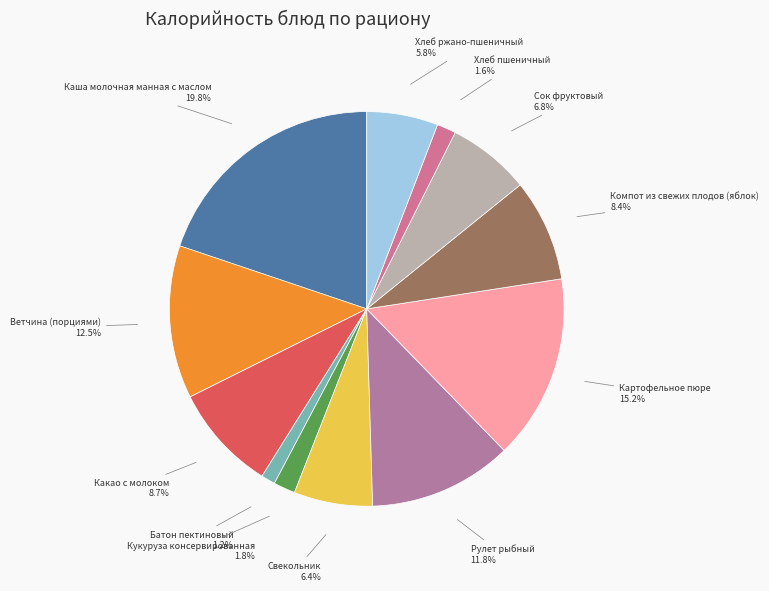

Which category has the biggest portion of the pie?

Каша молочная манная с маслом